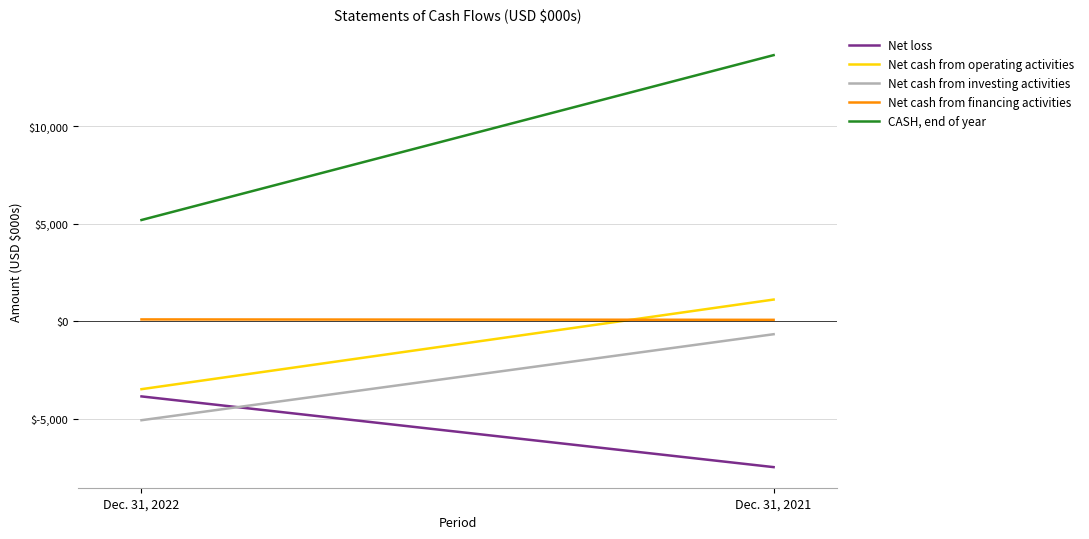

What is the difference between the maximum and minimum values in the Net cash from operating activities series?

4596